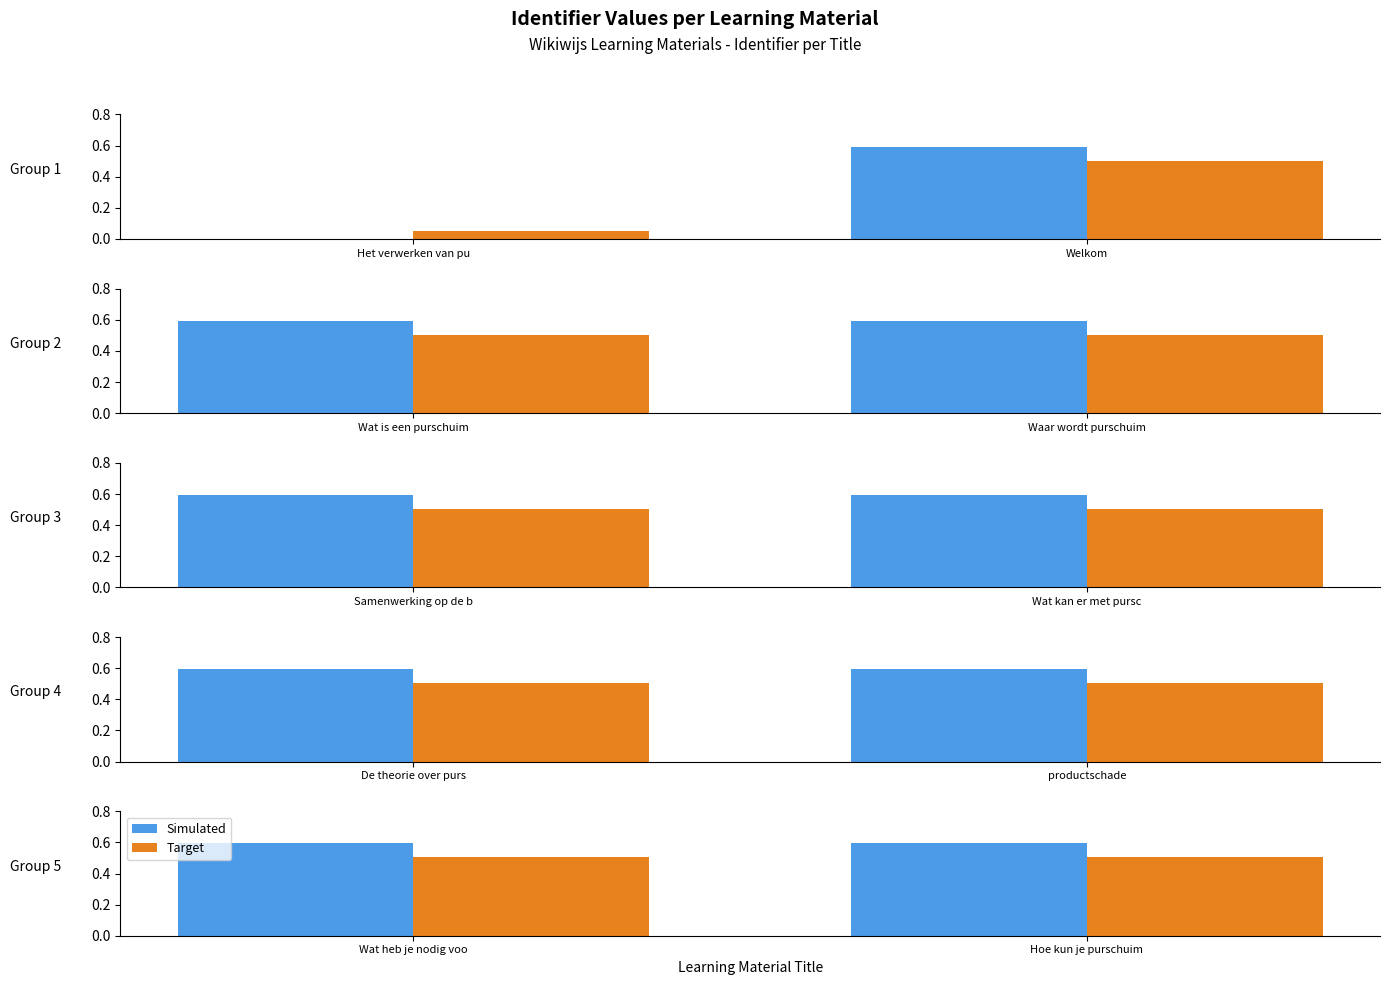

Which series changed the most between Wat heb je nodig voo and Hoe kun je purschuim?

Simulated